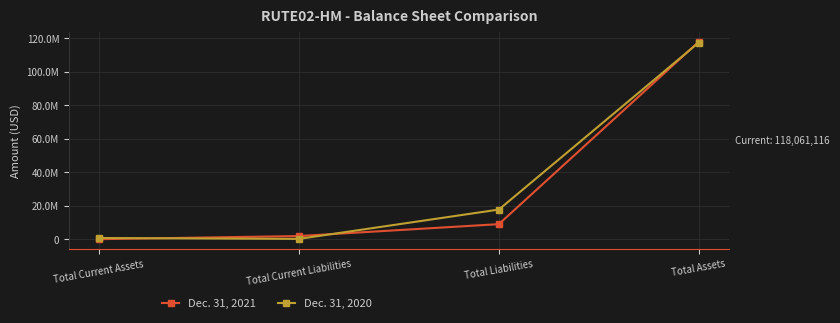

At how many categories does at least one series exceed 35882770?

1